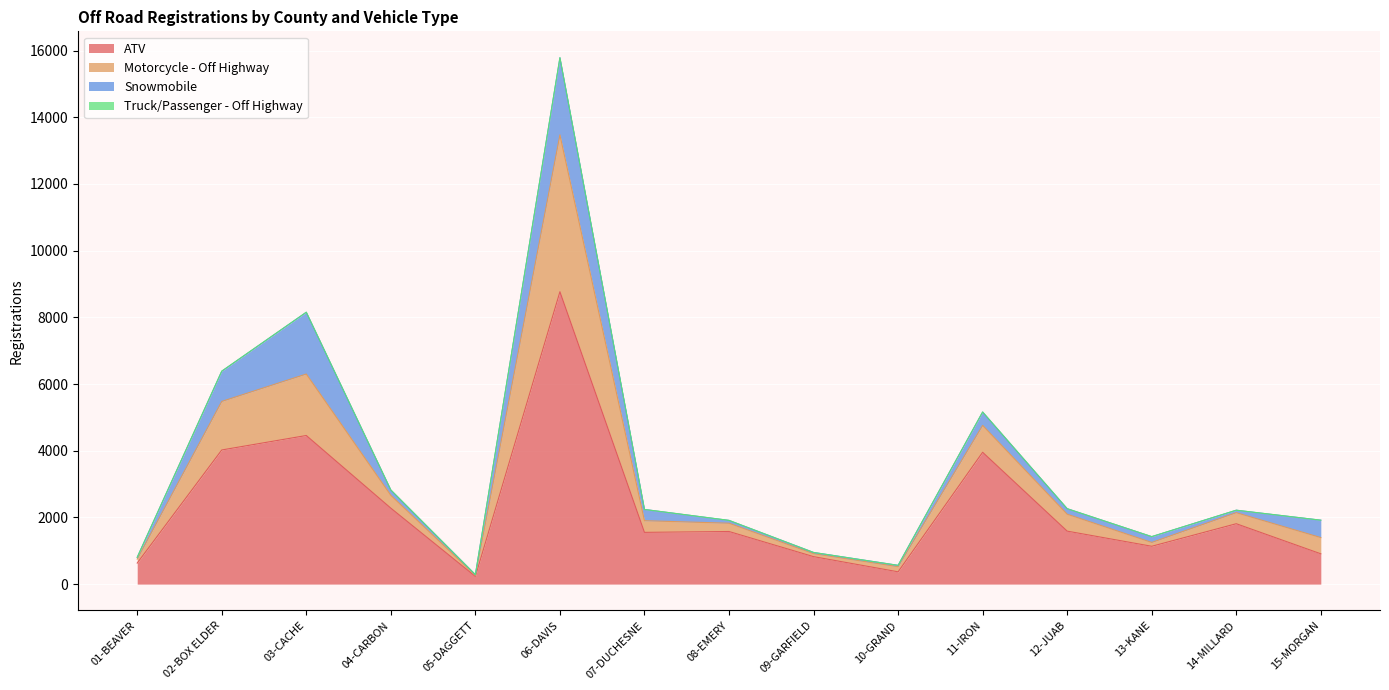

At which category is the sum across all series the highest?

06-DAVIS